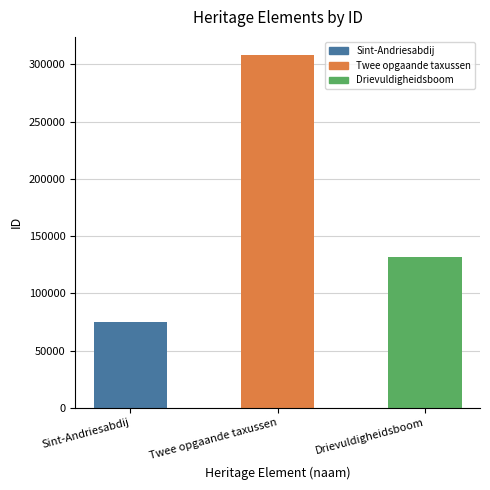

True or false: the data shows 75154 at Sint-Andriesabdij.

True